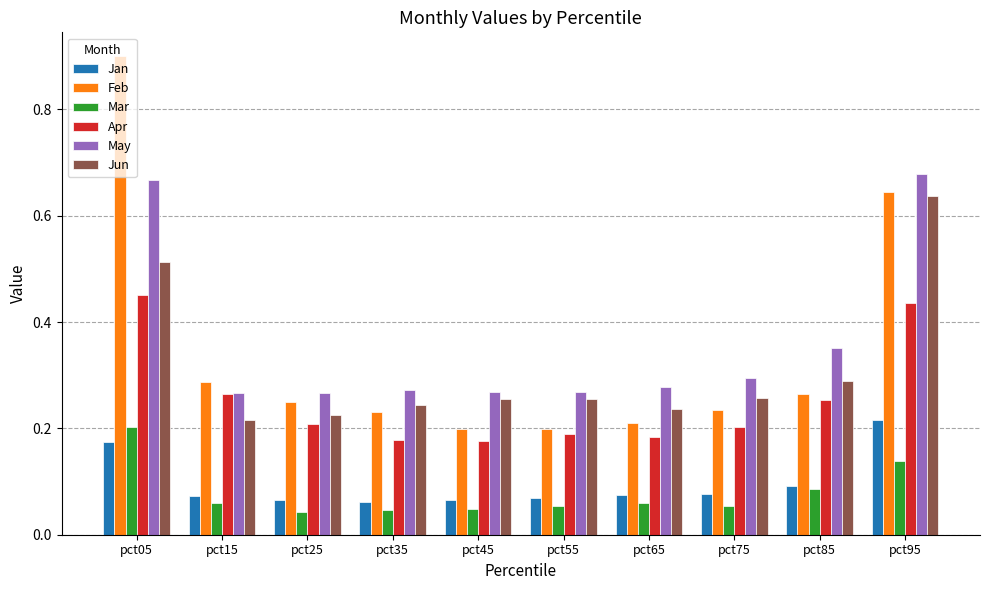

What is the greatest value displayed?

0.9